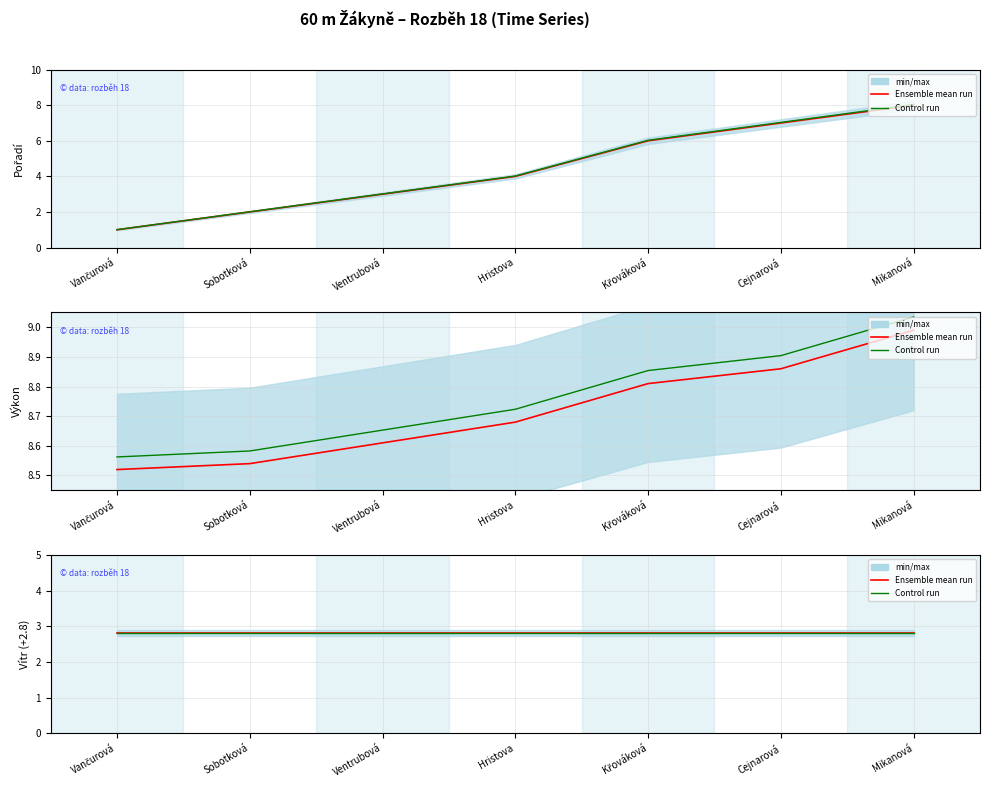

How many lines are shown in the chart?

2